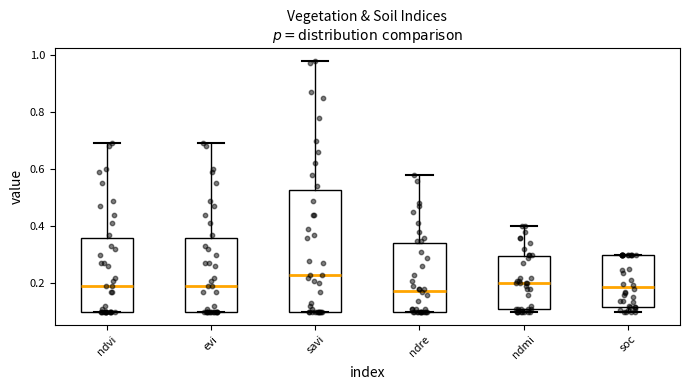

Reading left to right, read every box against the y-axis: the position of its median line, the range the box covers, and the ends of its whiskers. The values are not printed on the chart, so give them approximately, as read against the axis.

ndvi: median 0.20, box 0.10 to 0.36, whiskers 0.10 to 0.70
evi: median 0.20, box 0.10 to 0.36, whiskers 0.10 to 0.70
savi: median 0.24, box 0.10 to 0.52, whiskers 0.10 to 0.98
ndre: median 0.18, box 0.10 to 0.34, whiskers 0.10 to 0.58
ndmi: median 0.20, box 0.12 to 0.30, whiskers 0.10 to 0.40
soc: median 0.18, box 0.12 to 0.30, whiskers 0.10 to 0.30